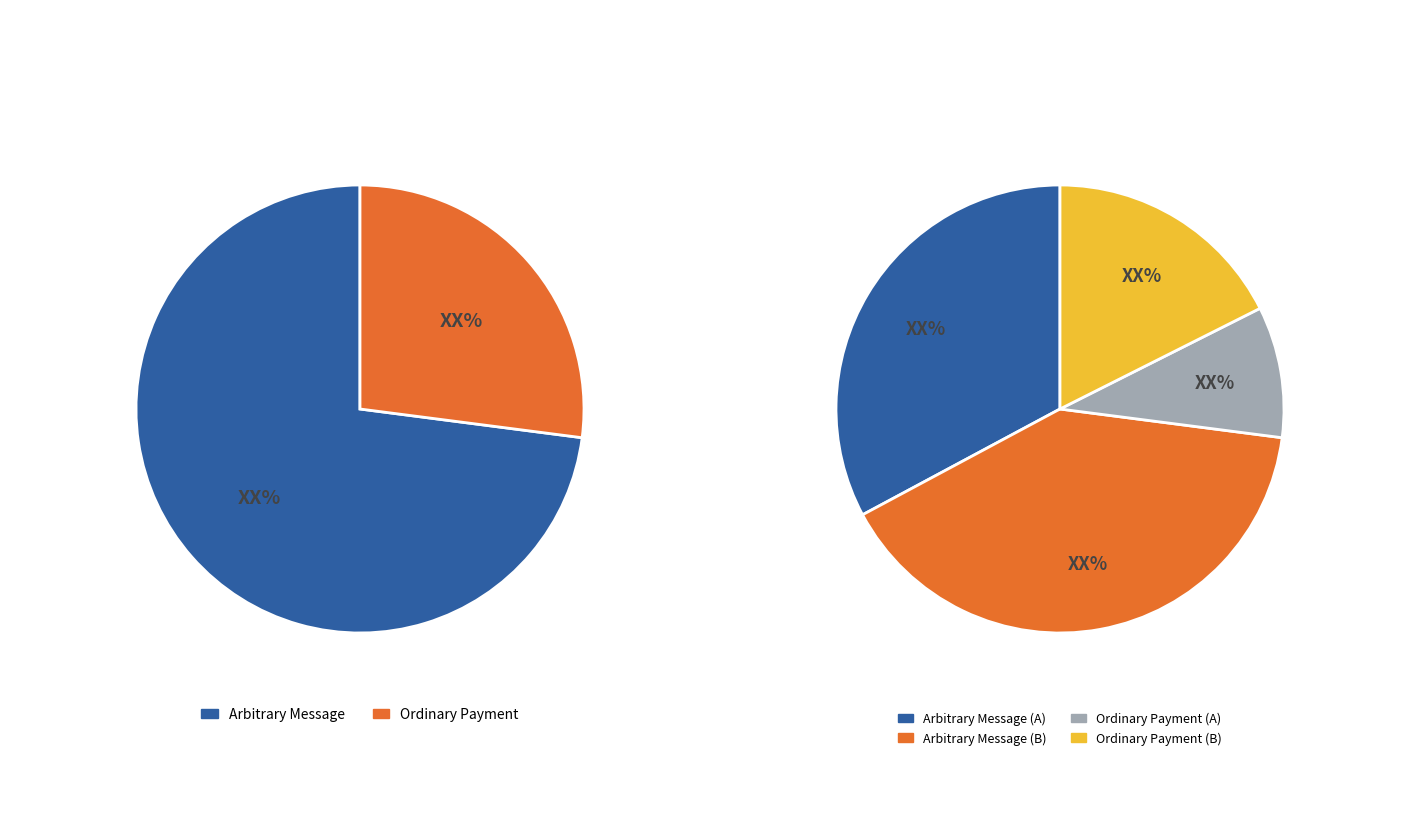

Which category has the smallest portion of the pie?

Ordinary Payment